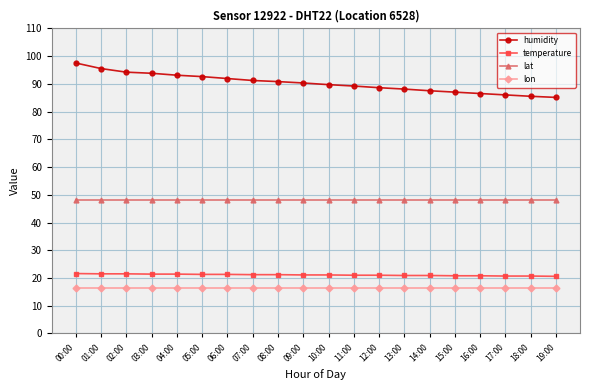

What is the sum of the lat values at 06:00 and 04:00?

96.2